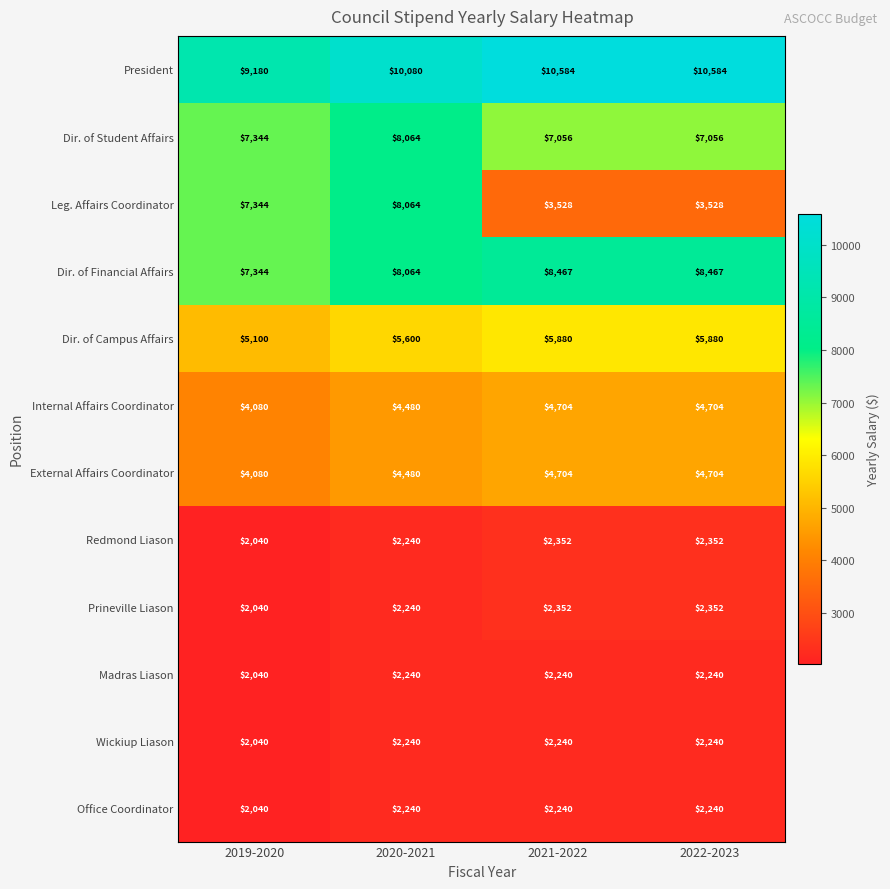

True or false: President has a value of 15744 at 2021-2022.

False